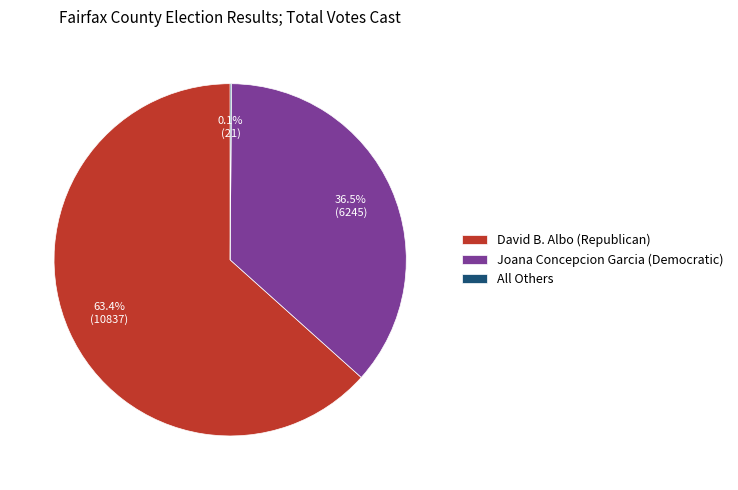

Which category accounts for the majority?

David B. Albo (Republican)